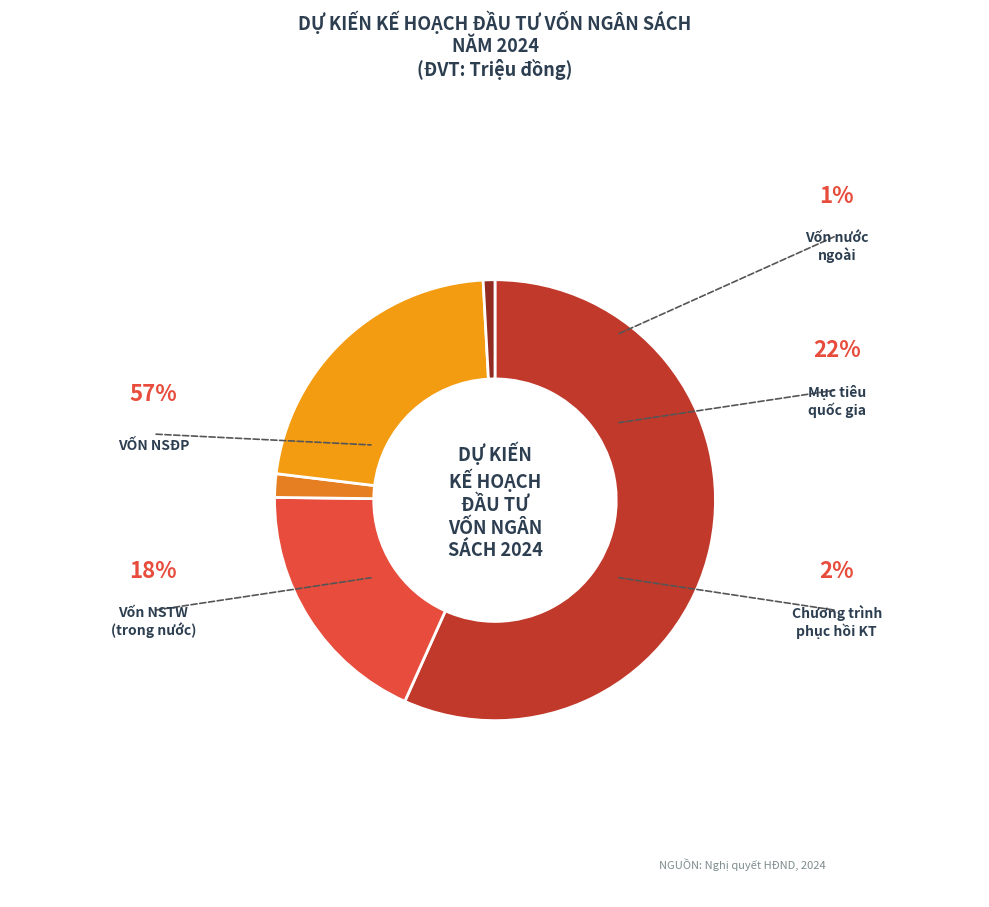

Which slice represents more than half of the pie?

VỐN NGÂN SÁCH ĐỊA PHƯƠNG